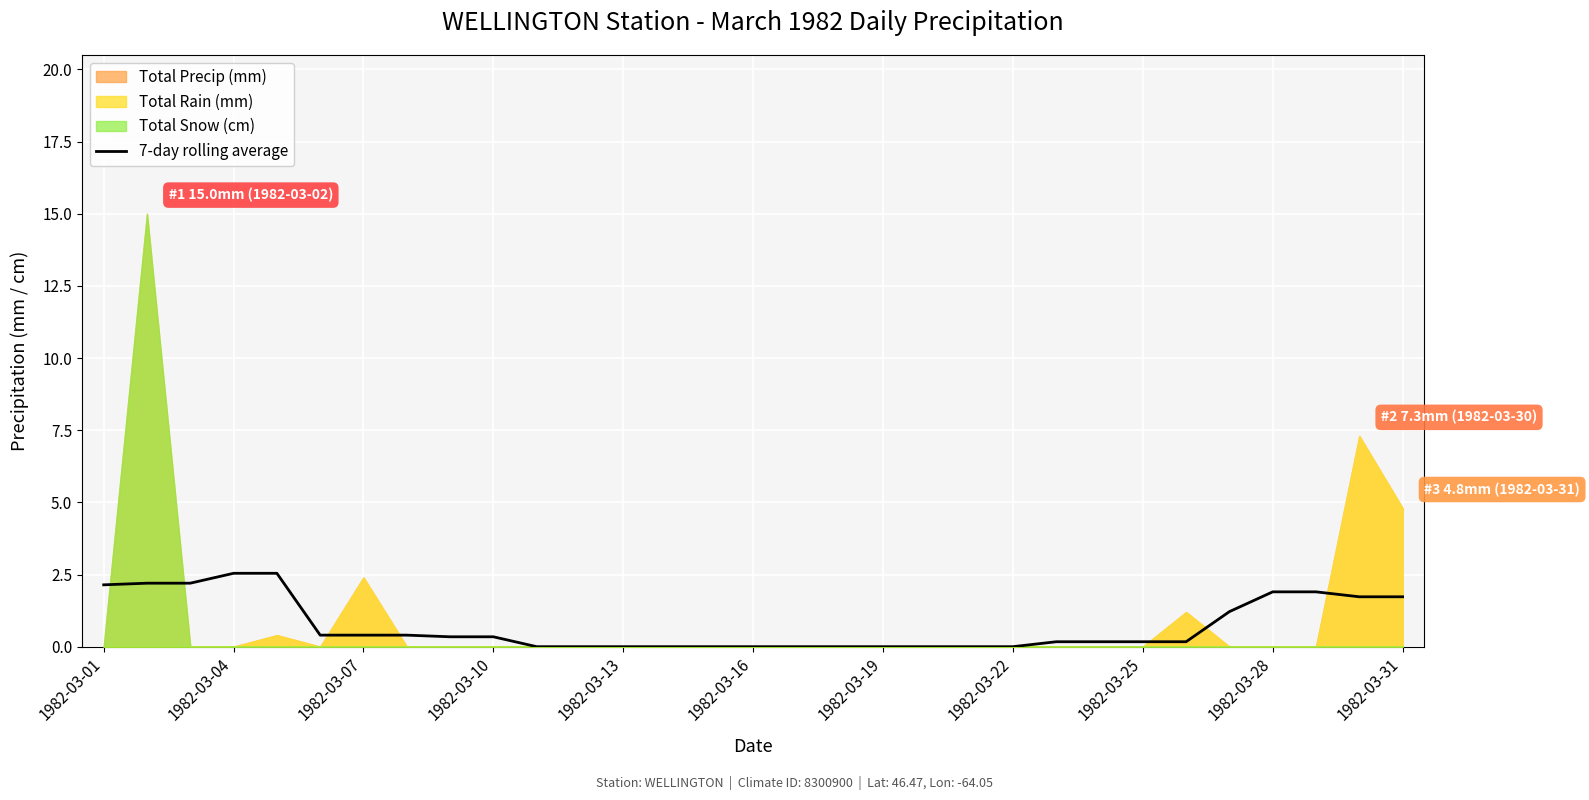

The value of 7-day rolling average at 1982-03-13 is 0.0. True or false?

True